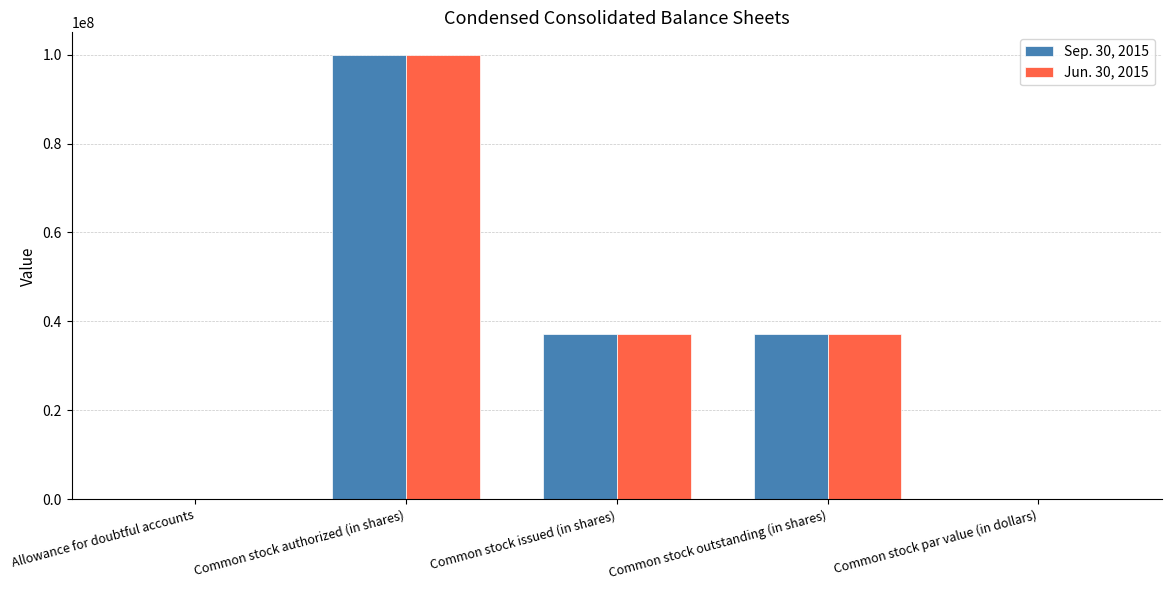

Is it true that Jun. 30, 2015 equals 63689900.7 at Common stock issued (in shares)?

False